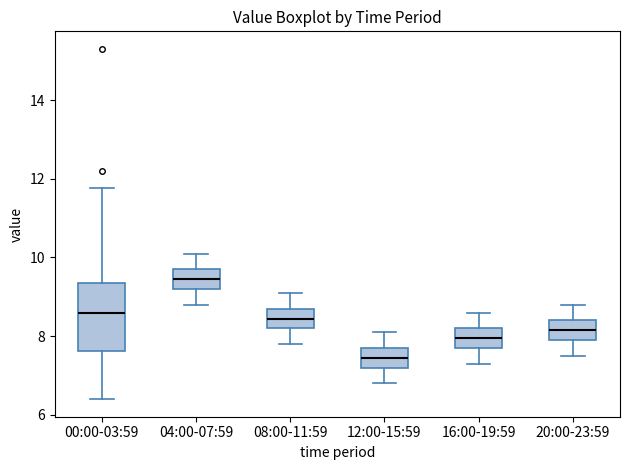

Reading left to right, transcribe this box plot: for each box, give where its median line is, the range the box spans, and where its two whiskers end, as read against the y-axis. The values are not printed on the chart, so give them approximately, as read against the axis.

00:00-03:59: median 8.6, box 7.6 to 9.4, whiskers 6.4 to 11.8
04:00-07:59: median 9.4, box 9.2 to 9.8, whiskers 8.8 to 10.2
08:00-11:59: median 8.4, box 8.2 to 8.8, whiskers 7.8 to 9.2
12:00-15:59: median 7.4, box 7.2 to 7.8, whiskers 6.8 to 8.2
16:00-19:59: median 8.0, box 7.8 to 8.2, whiskers 7.4 to 8.6
20:00-23:59: median 8.2, box 8.0 to 8.4, whiskers 7.6 to 8.8